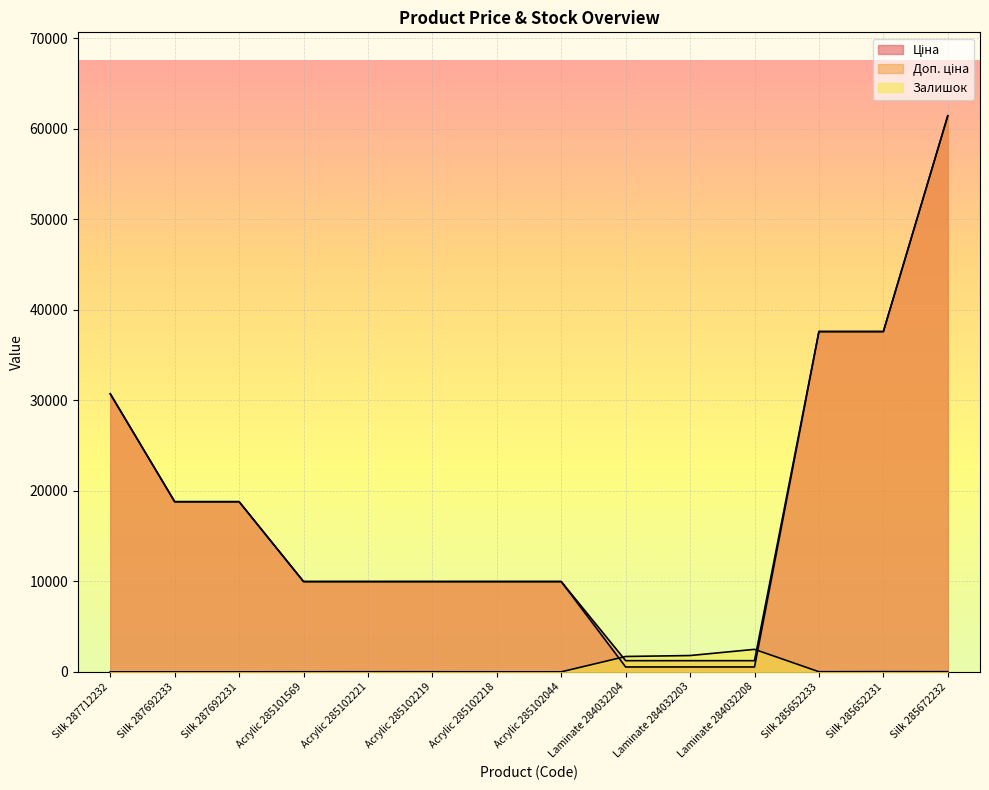

True or false: Доп. ціна has more than 0 points higher than both neighbors.

False